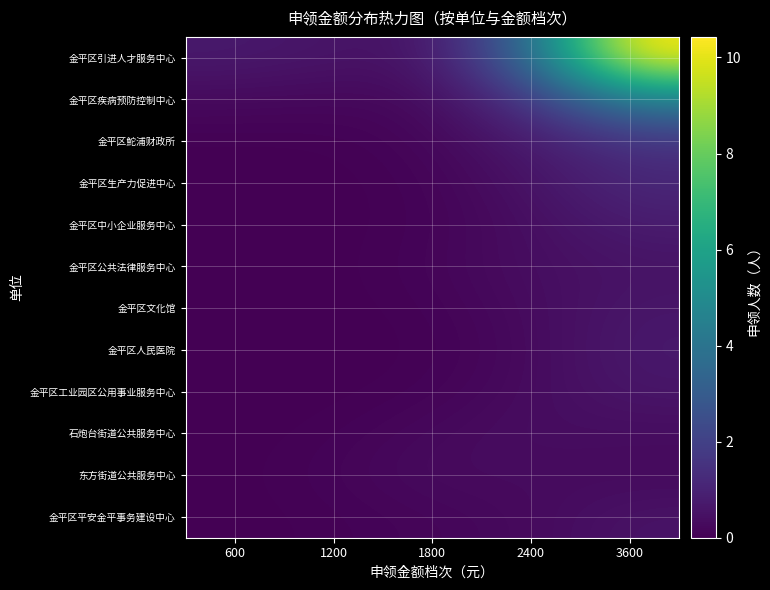

Between 1200 and 2400, which is larger?

2400